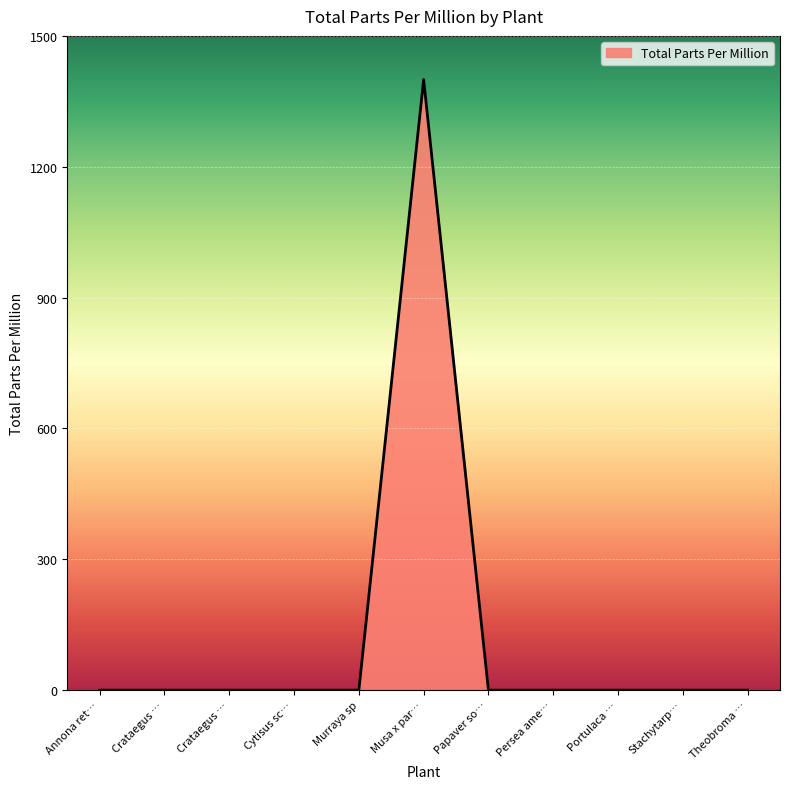

At which category does the data reach its first local peak?

Musa x par…